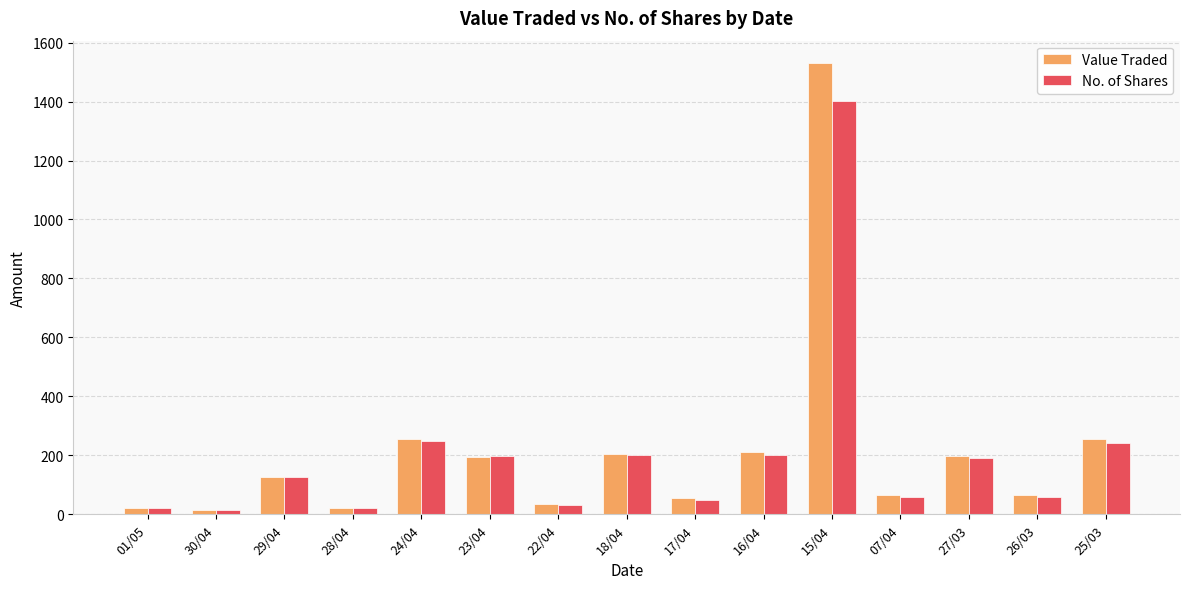

Which category has the highest value in the No. of Shares series?

15/04